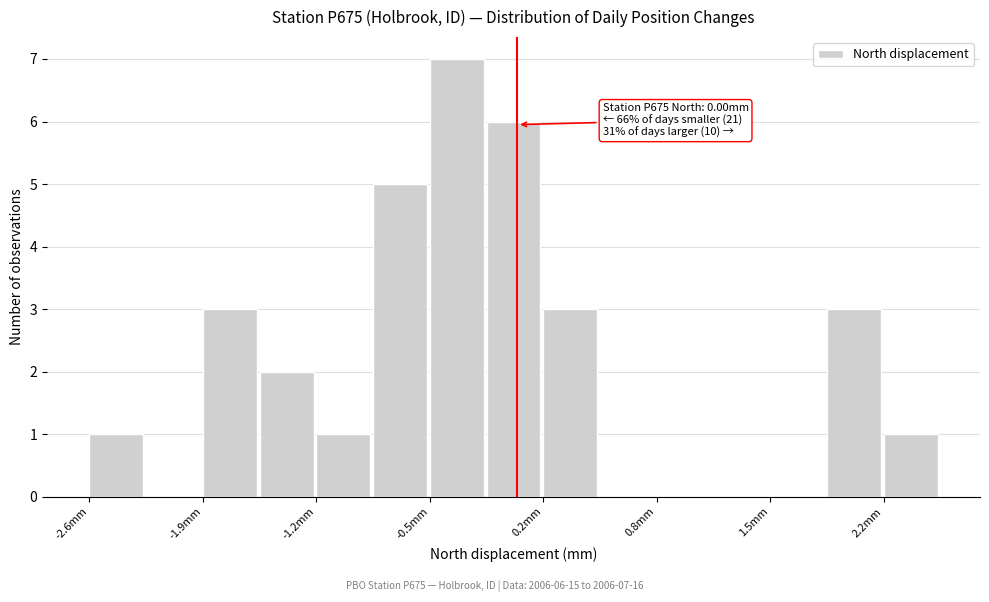

Around what value on the x-axis is the tallest bar? Give the approximate position of its centre, as read against the axis.

-0.4